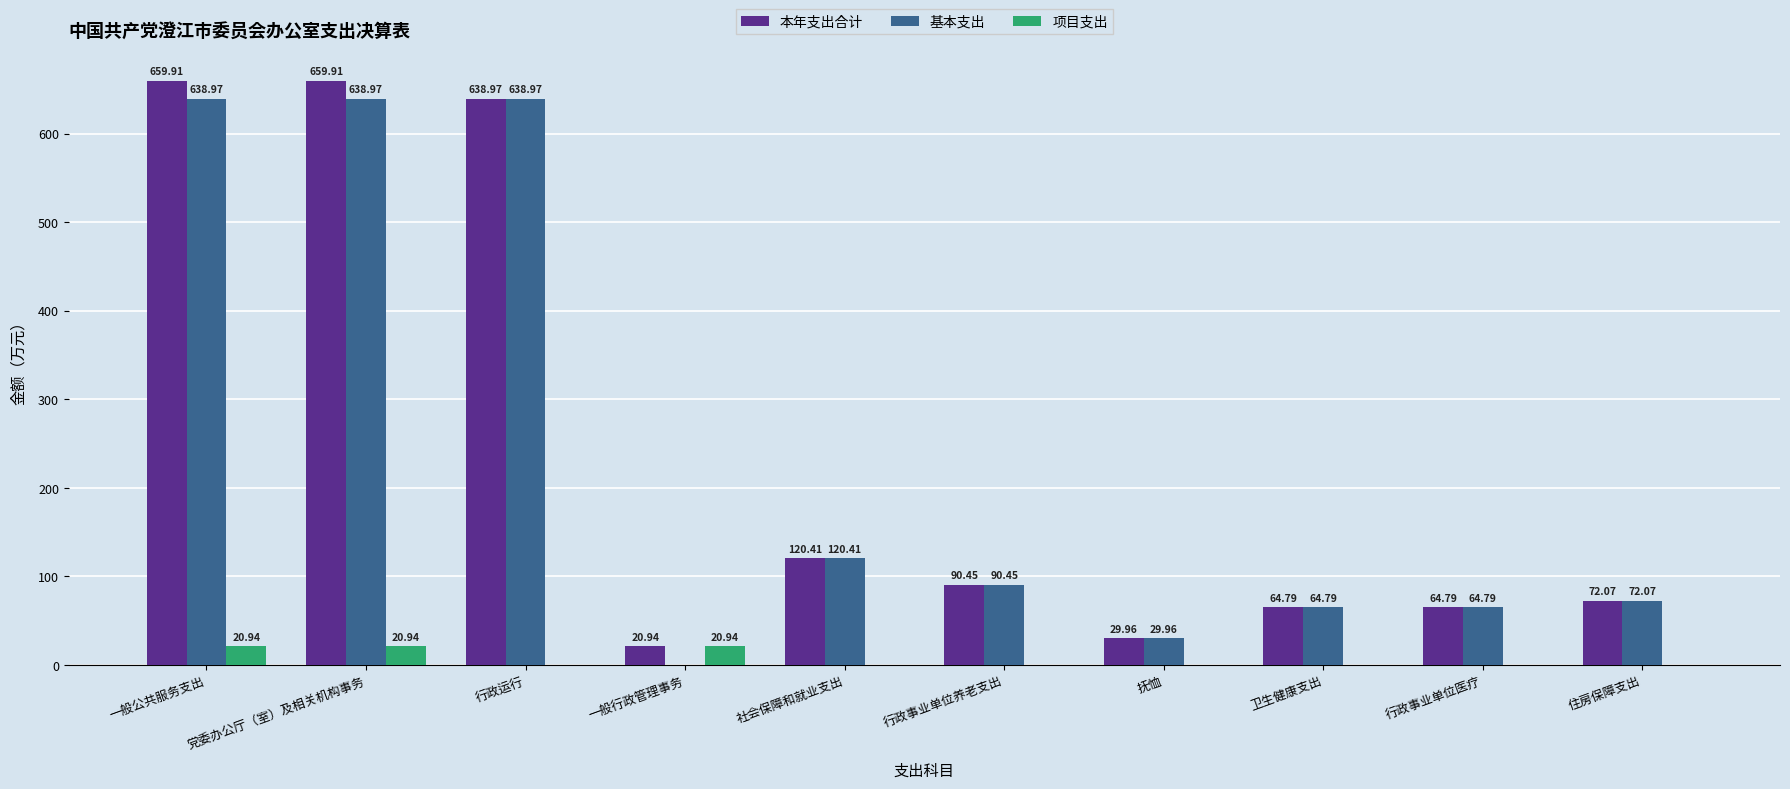

What is the sum of all 基本支出 values?

2359.4